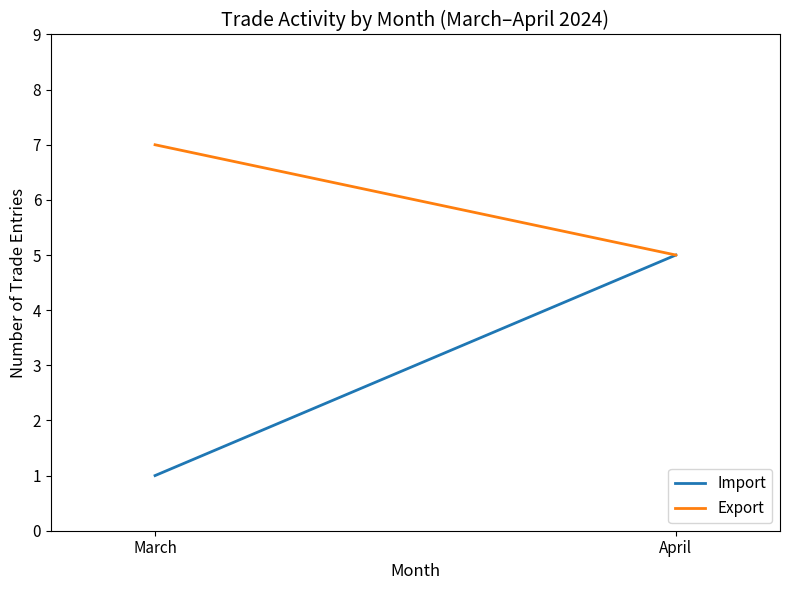

Does the chart display data point markers on the line(s)?

No